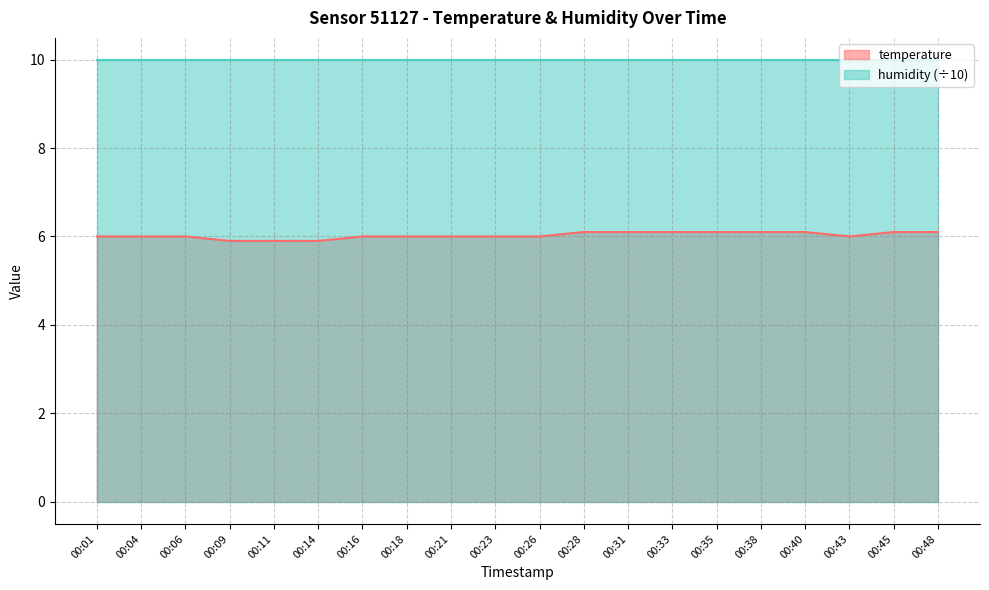

What is the value of the 1st point from the left?

6.0